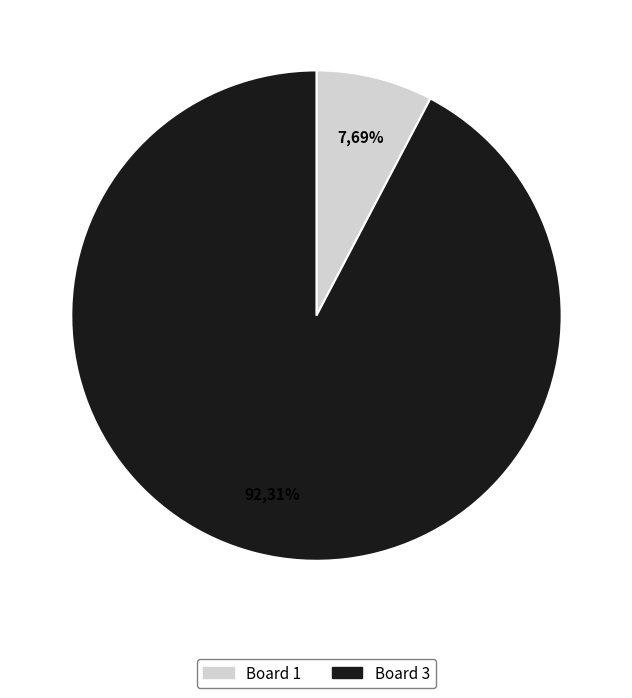

Is it true that Board 1 is 8% of the pie?

True